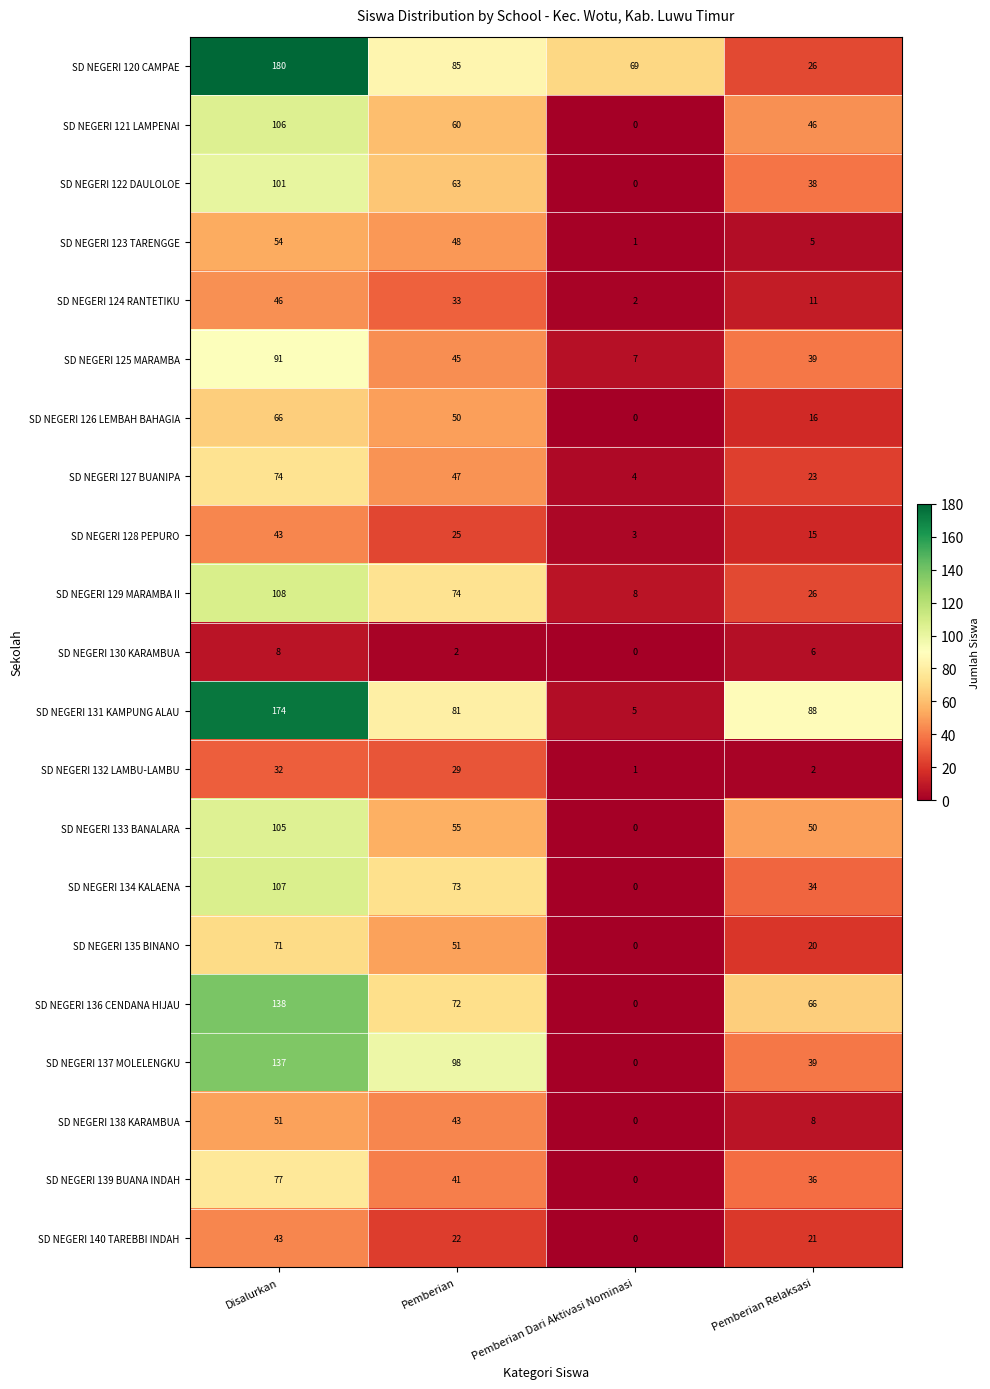

How many distinct data groups are displayed?

21